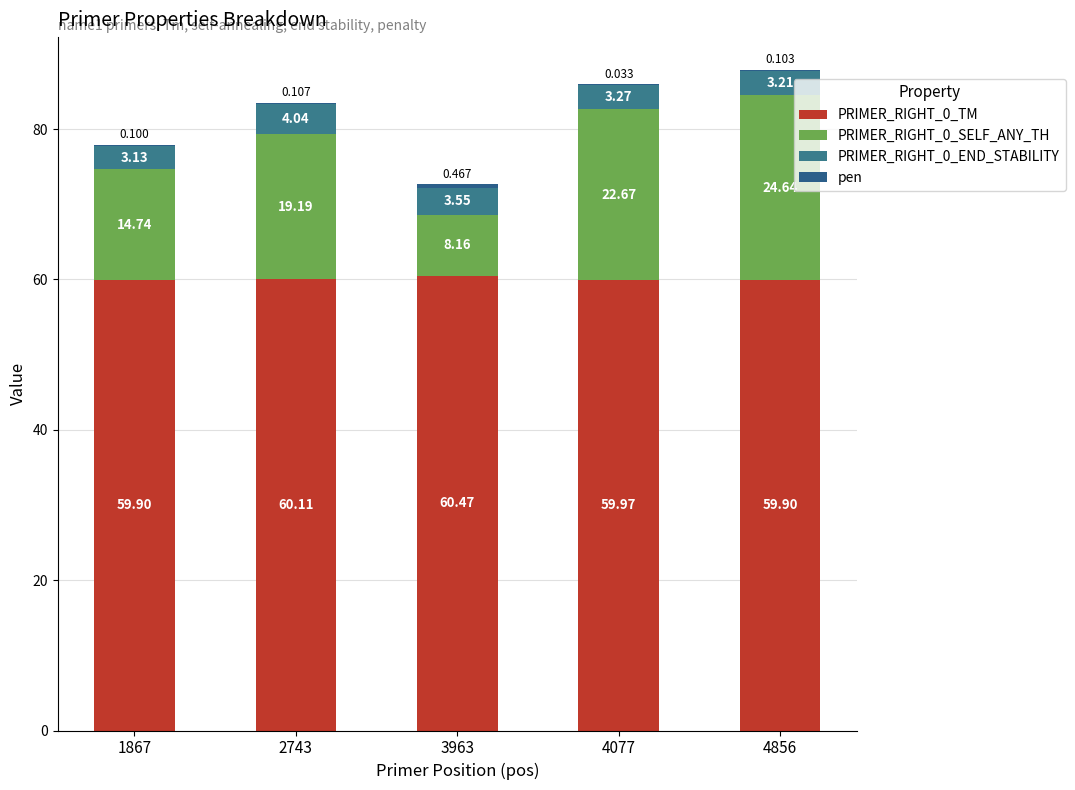

Rank the series by their maximum value, from lowest to highest.

pen, PRIMER_RIGHT_0_END_STABILITY, PRIMER_RIGHT_0_SELF_ANY_TH, PRIMER_RIGHT_0_TM